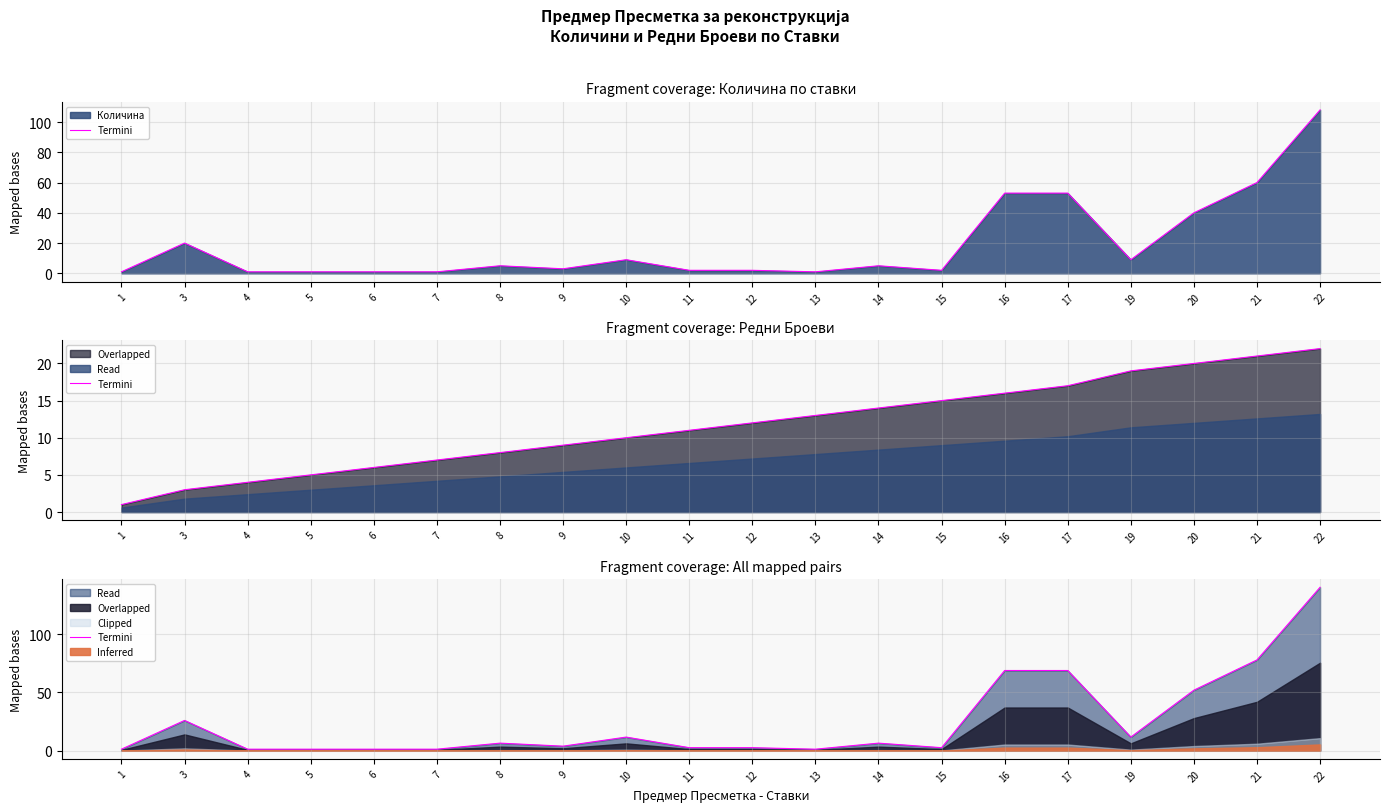

Reading left to right, what are all the values shown in this chart?

1.3	26.0	1.3	1.3	1.3	1.3	6.5	3.9	11.7	2.6	2.6	1.3	6.5	2.6	68.9	68.9	11.7	52.0	78.0	140.4